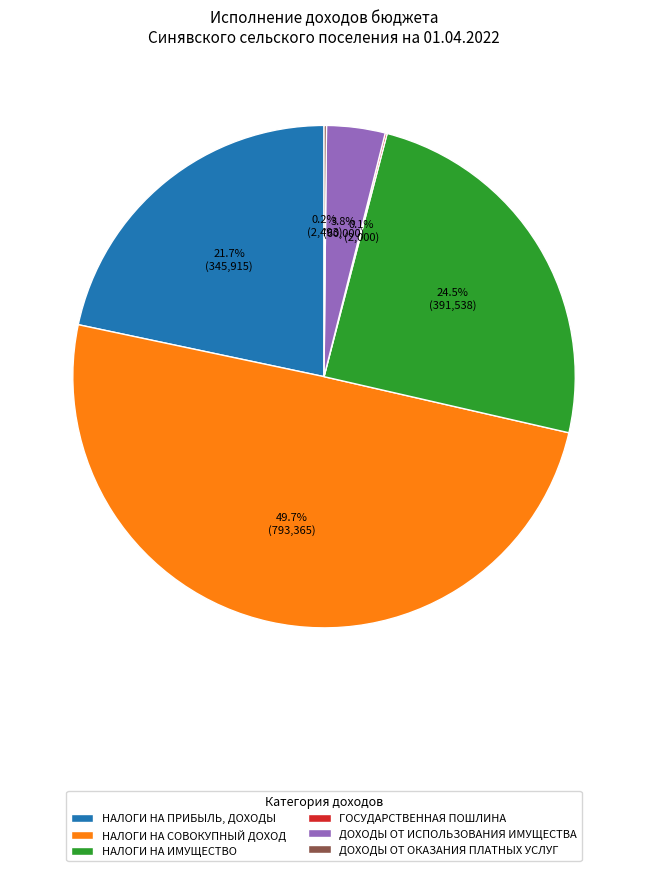

Does НАЛОГИ НА ПРИБЫЛЬ, ДОХОДЫ account for over 50% of the chart?

No